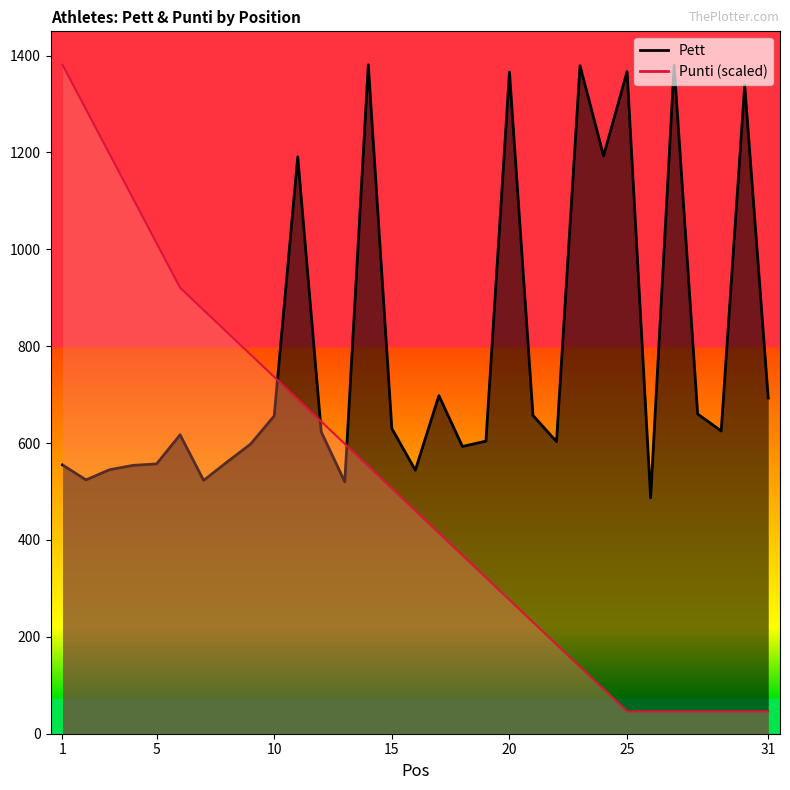

What are all the series names shown in the legend?

Pett, Punti